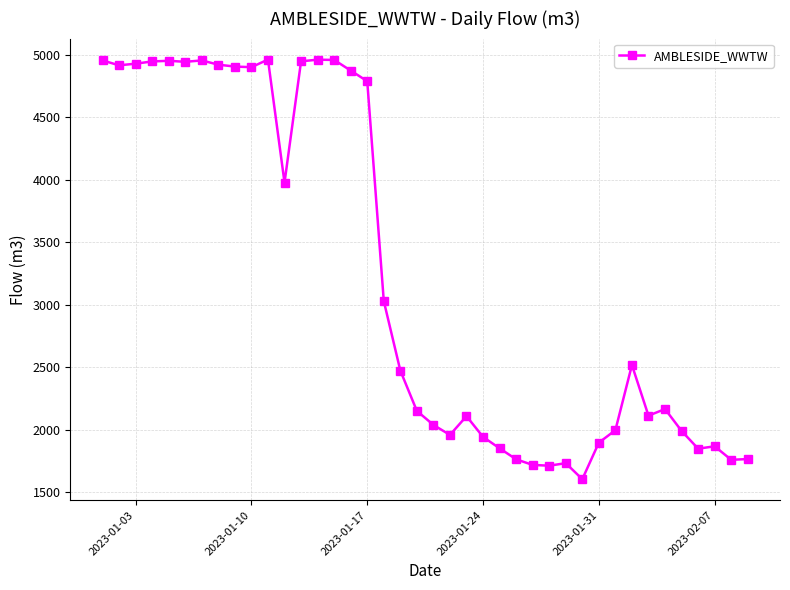

What is the difference between the maximum and minimum values?

3356